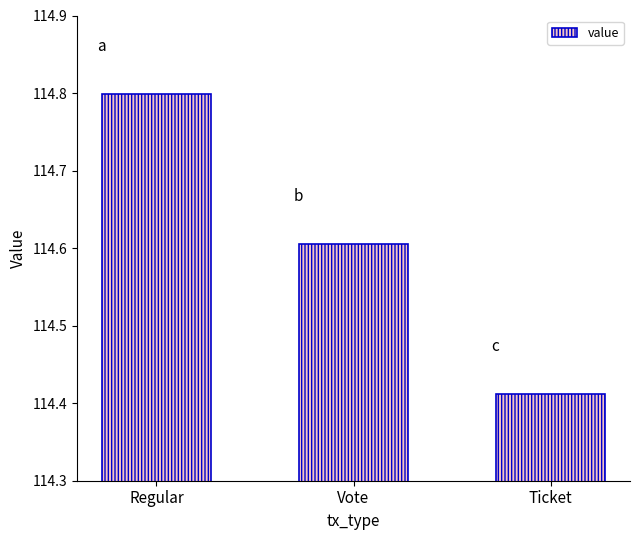

What is the value of the 2nd bar from the left?

114.6